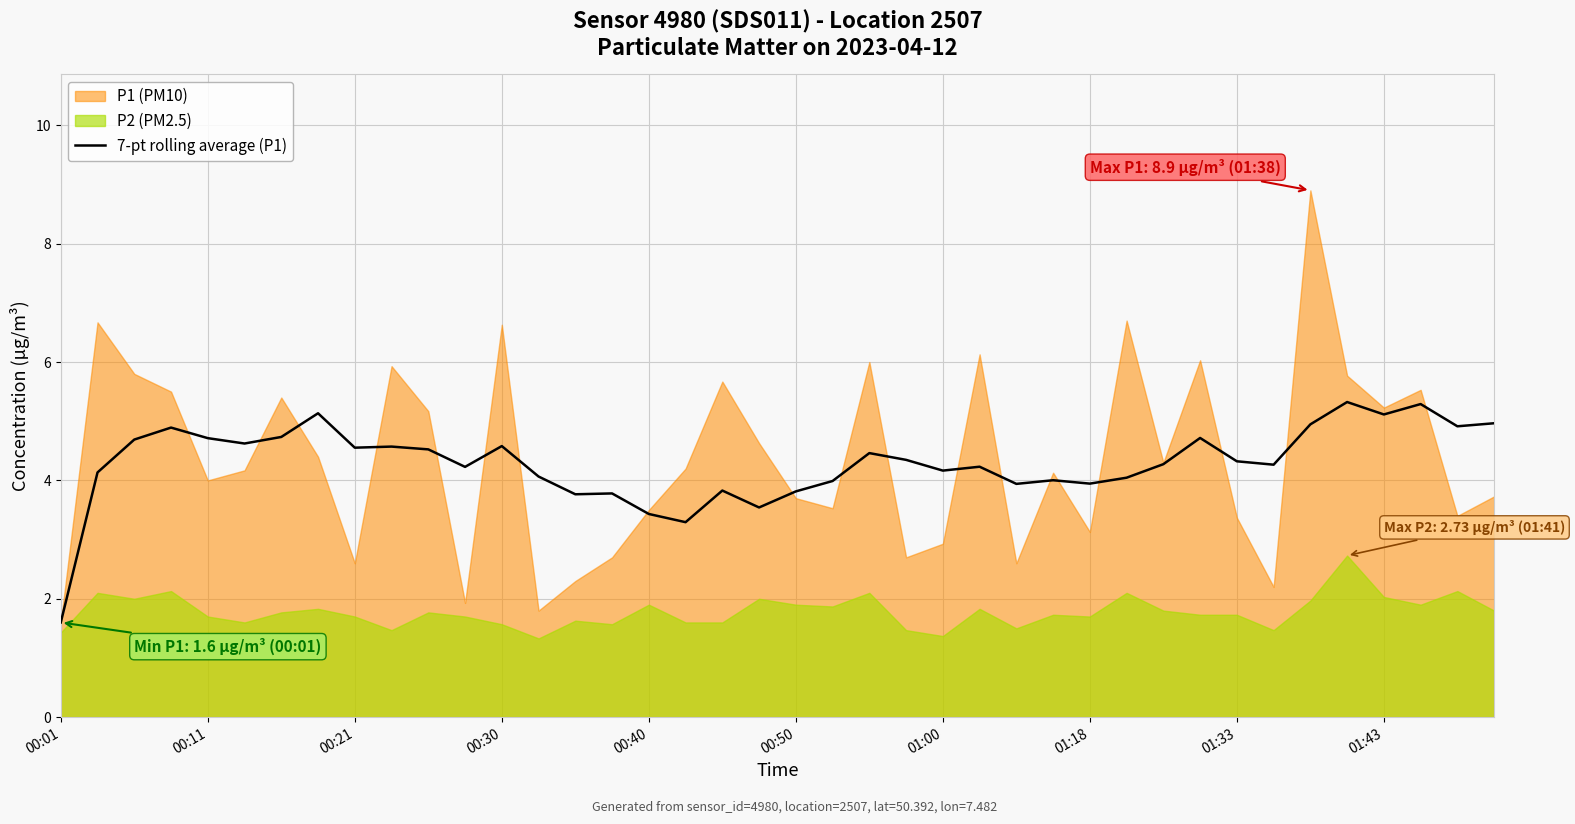

Where is the data nearest to the value 3?

17